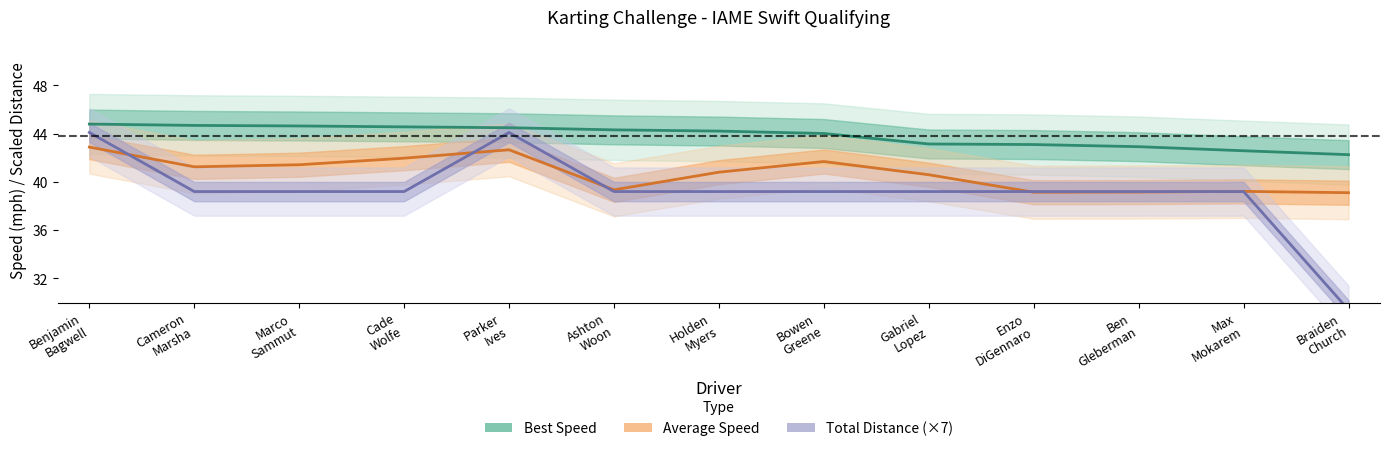

How many categories are shown in the chart?

13